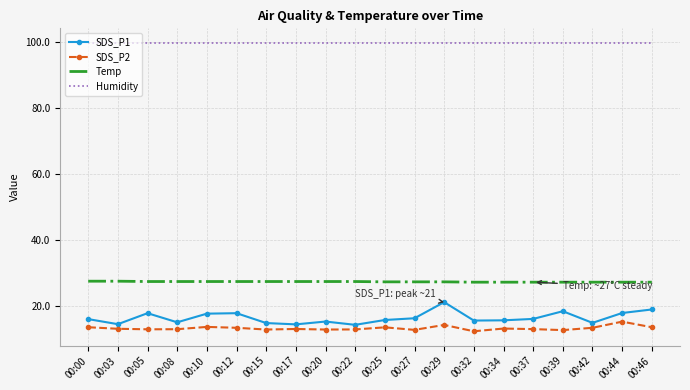

What is the spread (max minus min) of values at 00:17?

87.0